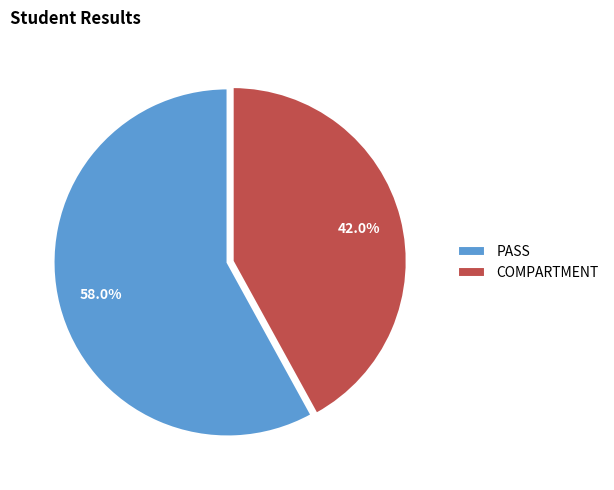

To the nearest percent, what is the average slice percentage?

50%